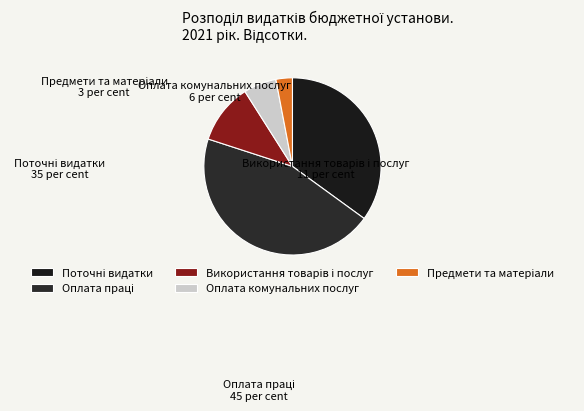

The Поточні видатки slice represents 35% of the pie. True or false?

True